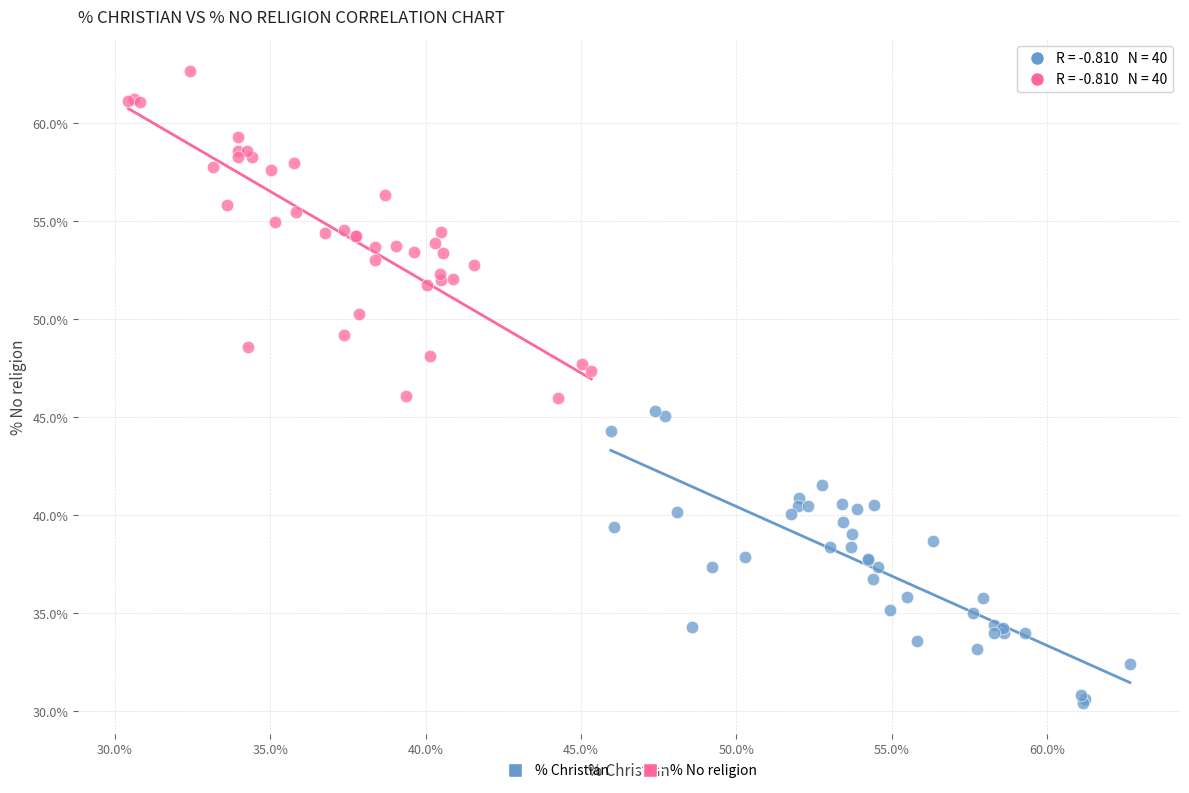

Which series has the largest Y range (max minus min)?

% No religion